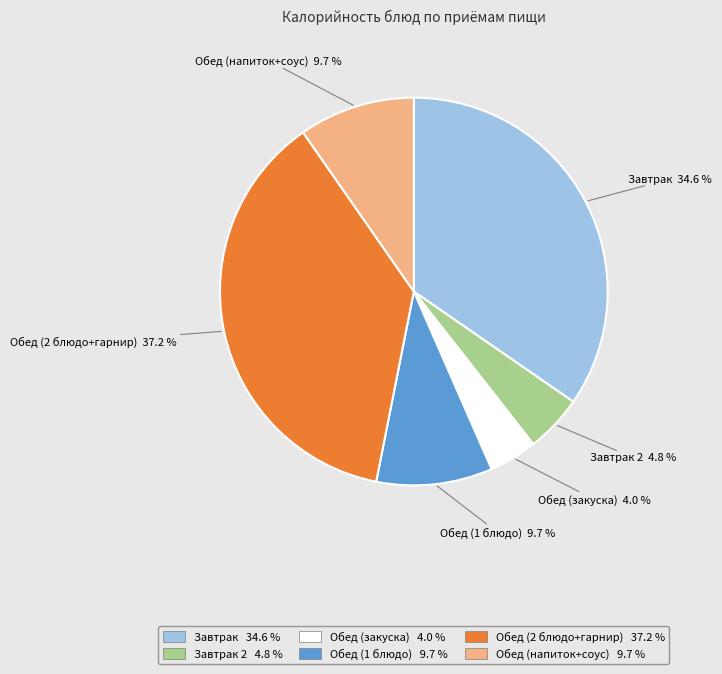

Count the number of slices in the pie.

6